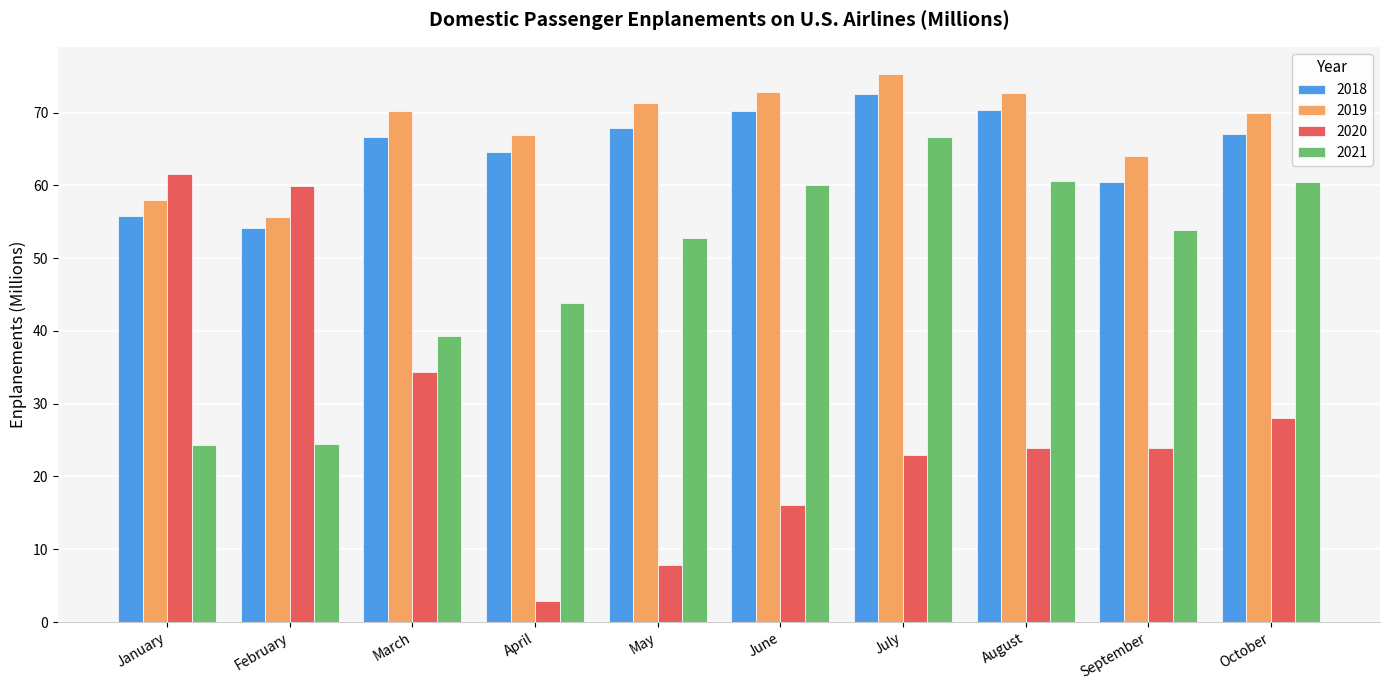

Rank the series at February from lowest to highest value.

2021, 2018, 2019, 2020